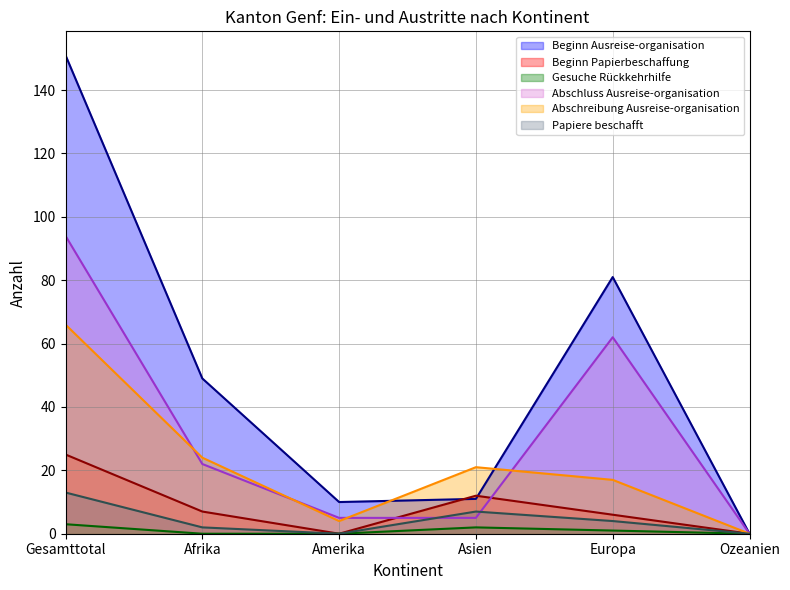

What is the difference between the second highest and second lowest values in the Abschreibung Ausreise-organisation series?

20